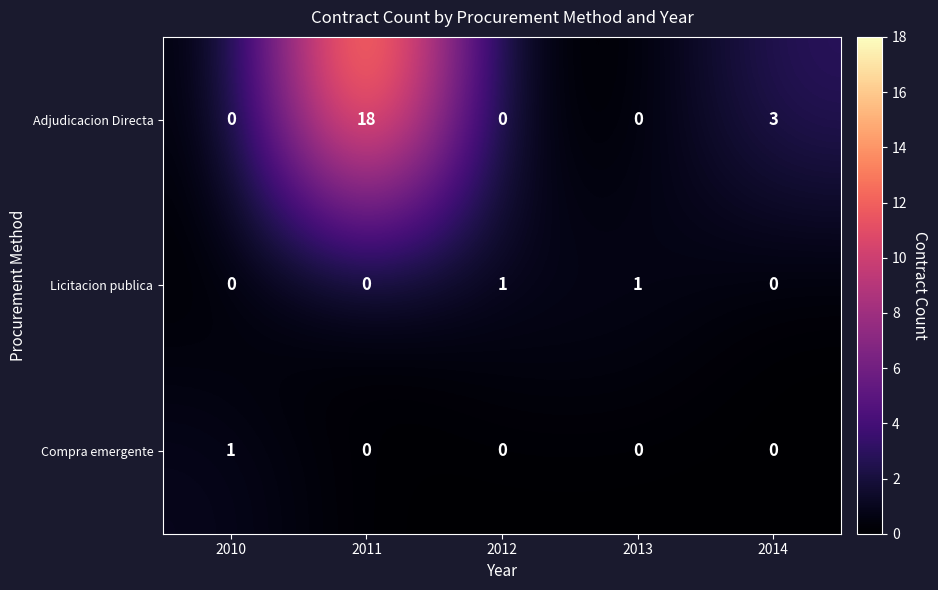

The value of Compra emergente at 2012 is 0. True or false?

True